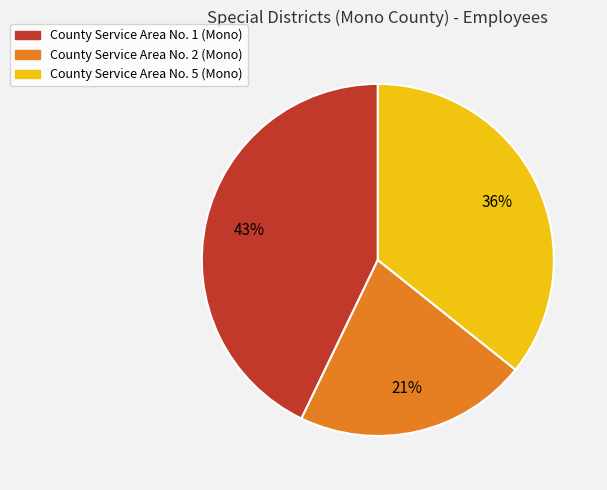

To the nearest percent, what percentage of the pie is County Service Area No. 5 (Mono)?

36%